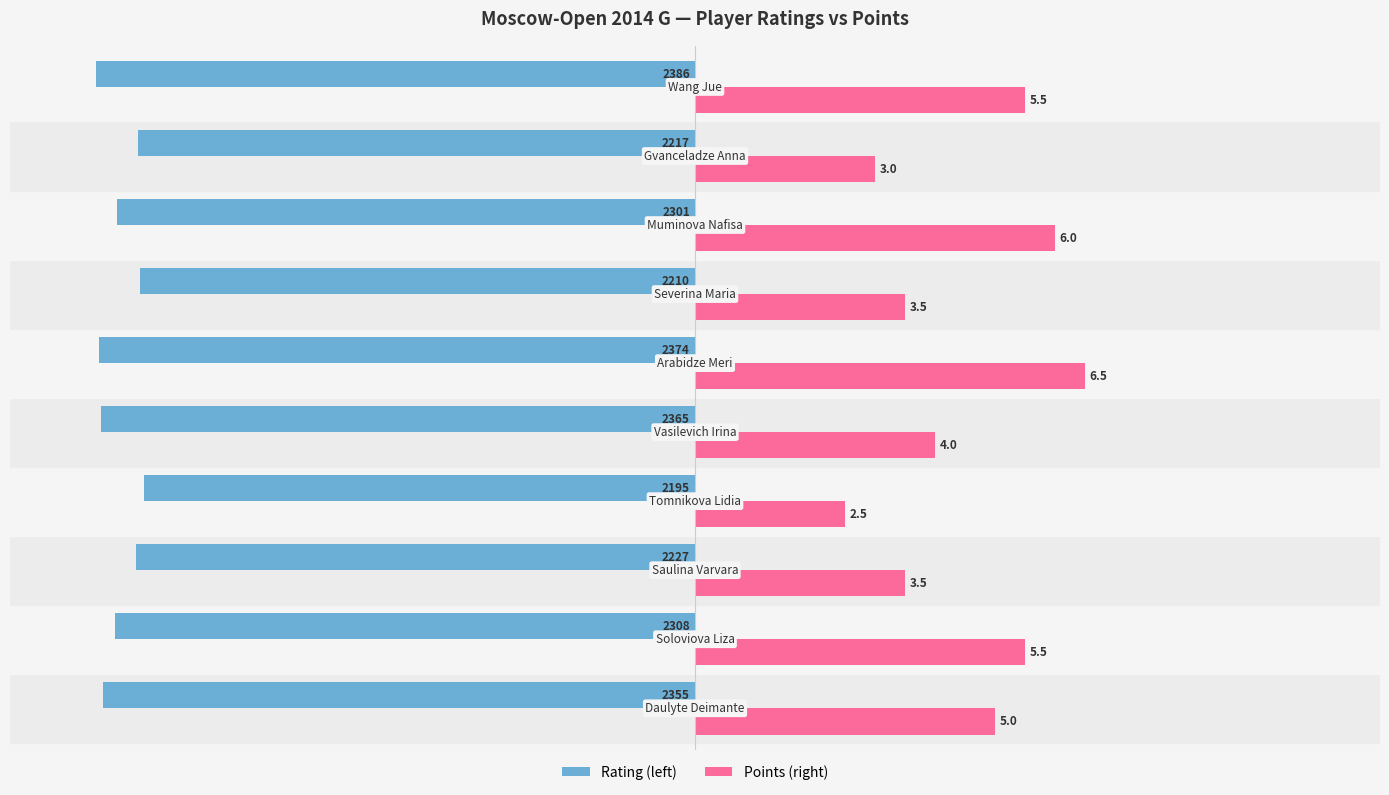

What are all the series names shown in the legend?

Rating (left), Points (right)